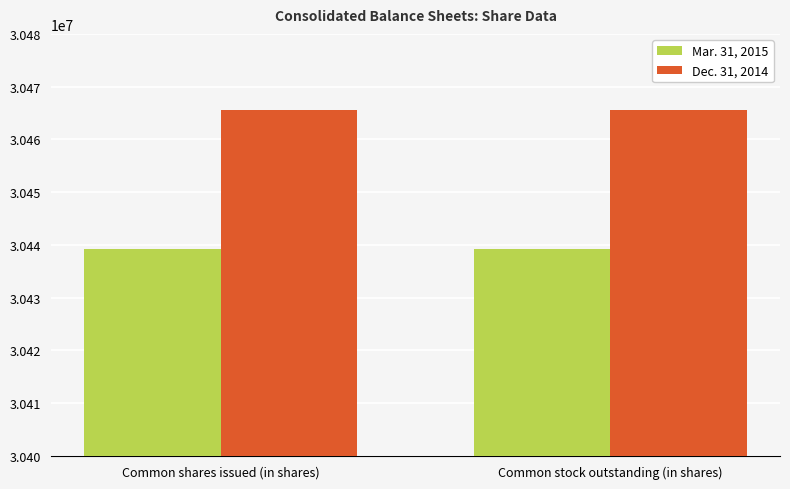

What is the minimum value shown in the chart?

30439279